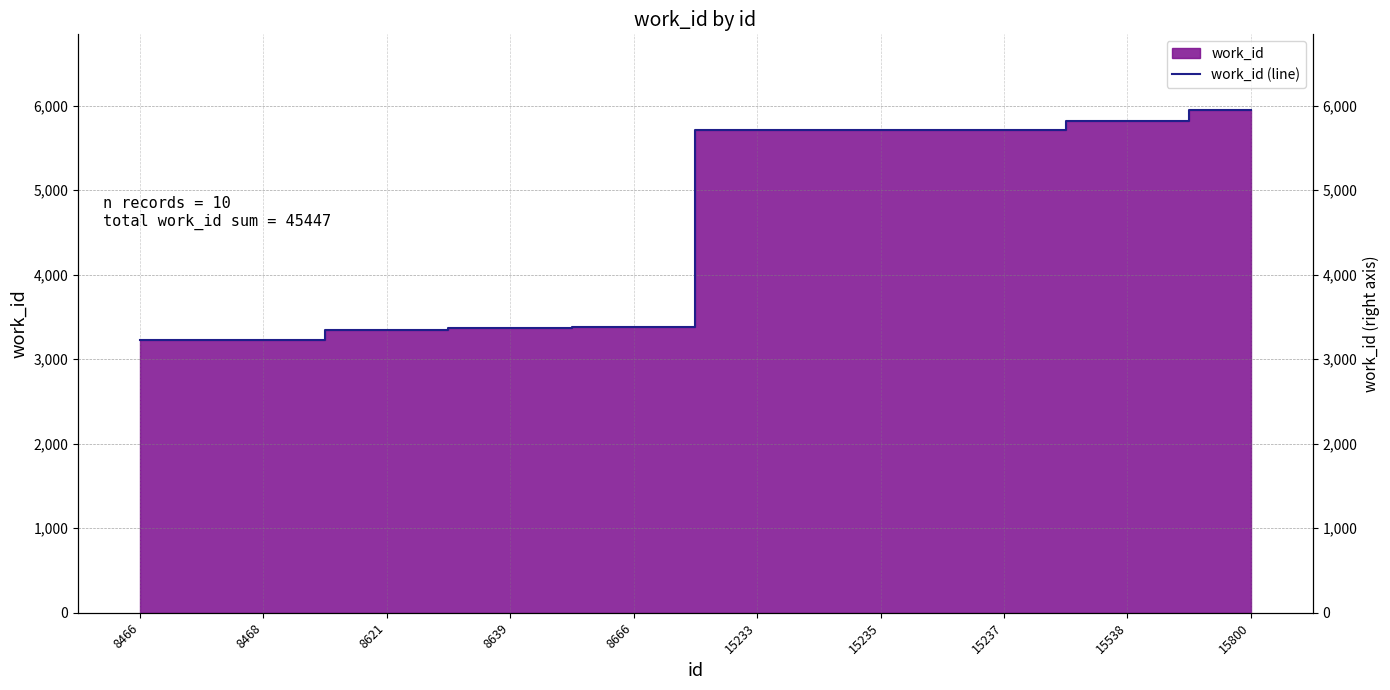

What is the average value?

4545